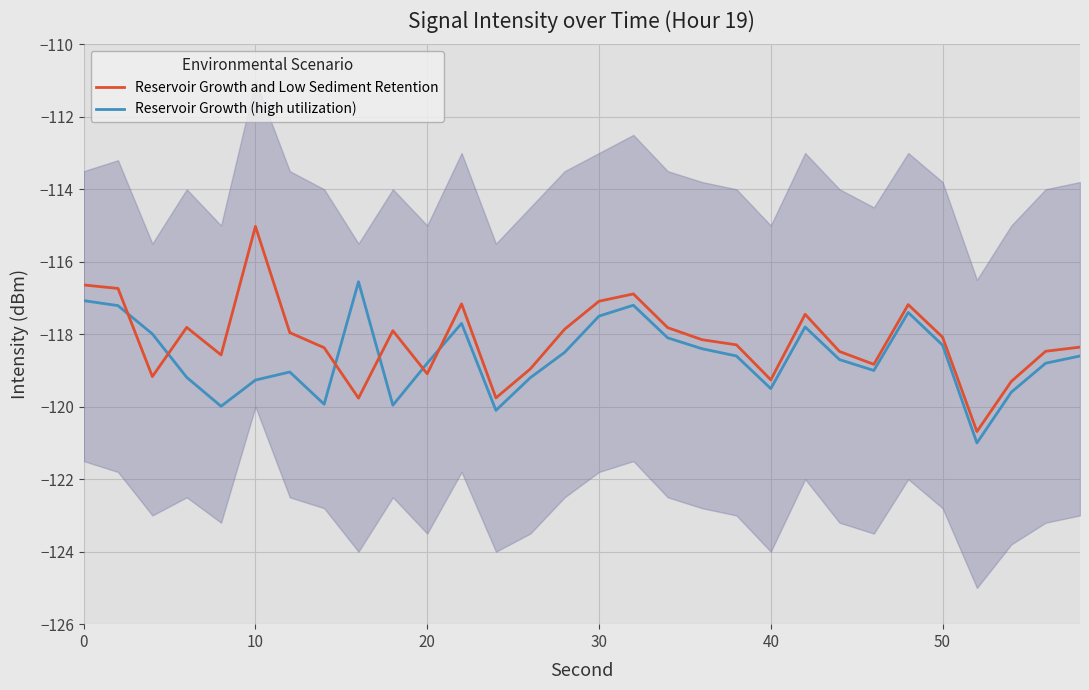

The value of Reservoir Growth and Low Sediment Retention at 0 is -57.0. True or false?

False